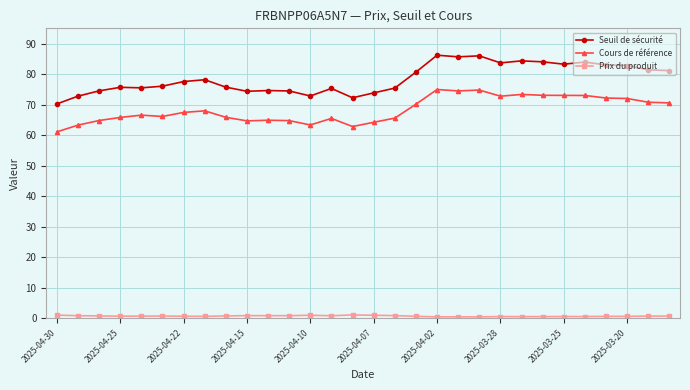

True or false: Prix du produit and Cours de référence cross at least once.

False